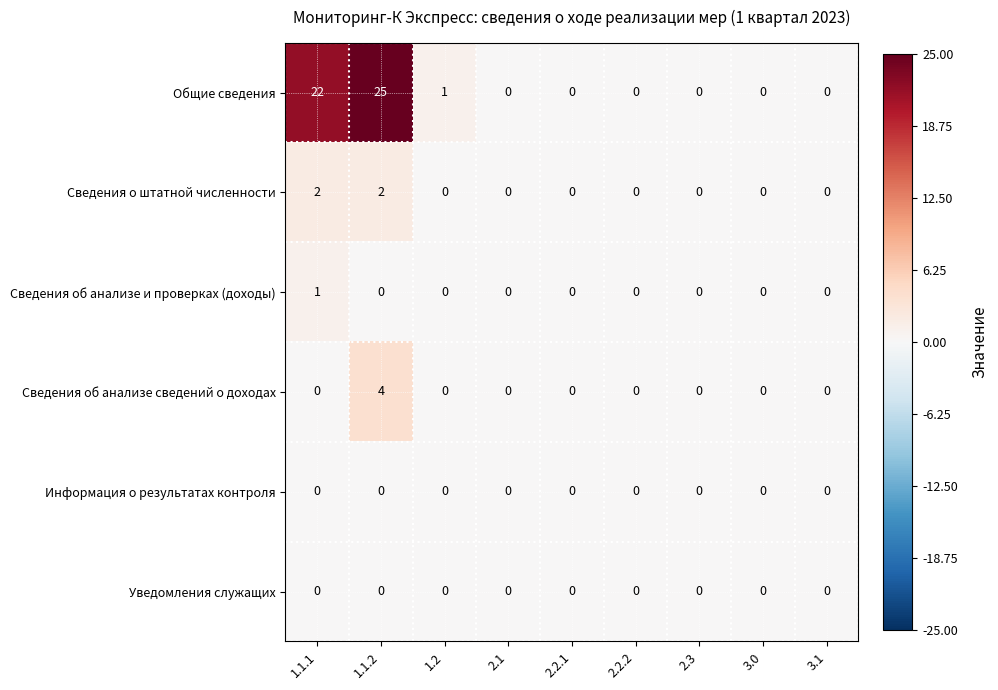

What is the maximum value shown in the chart?

25